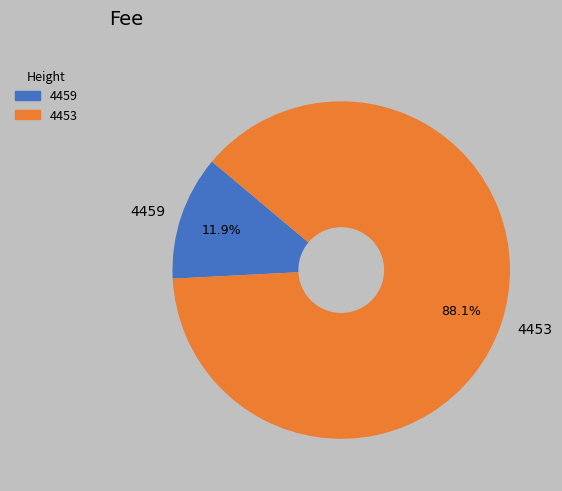

Which category has the biggest portion of the pie?

4453